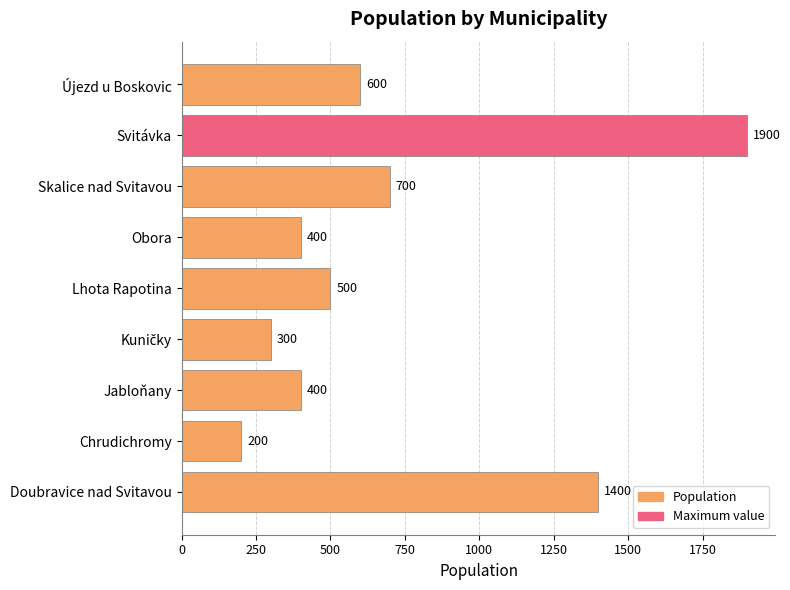

How many categories are shown in the chart?

9